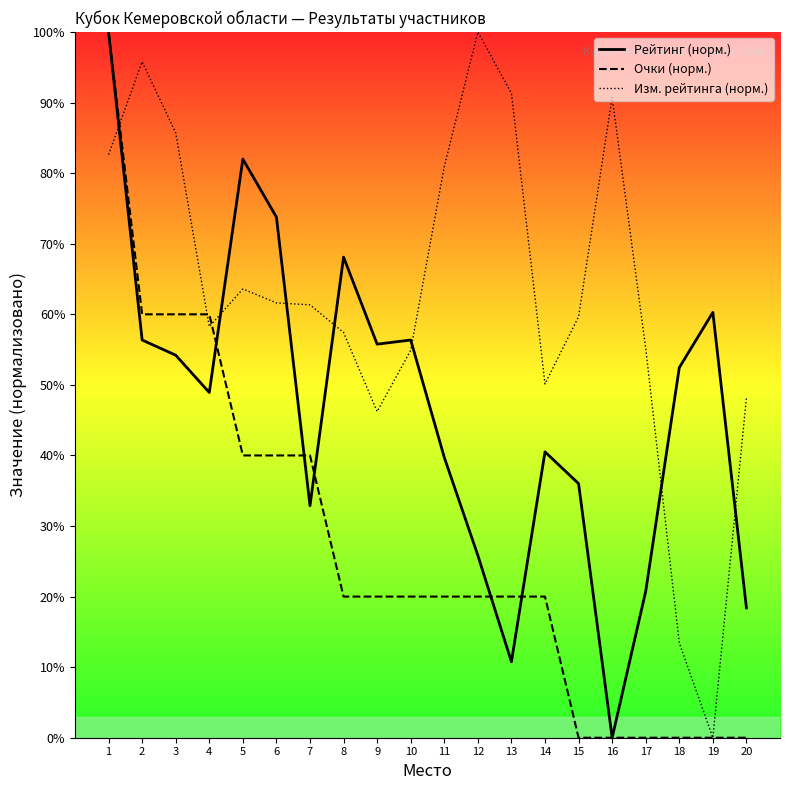

Is the value of Очки (норм.) at 16 greater than the value of Рейтинг (норм.) at 10?

No